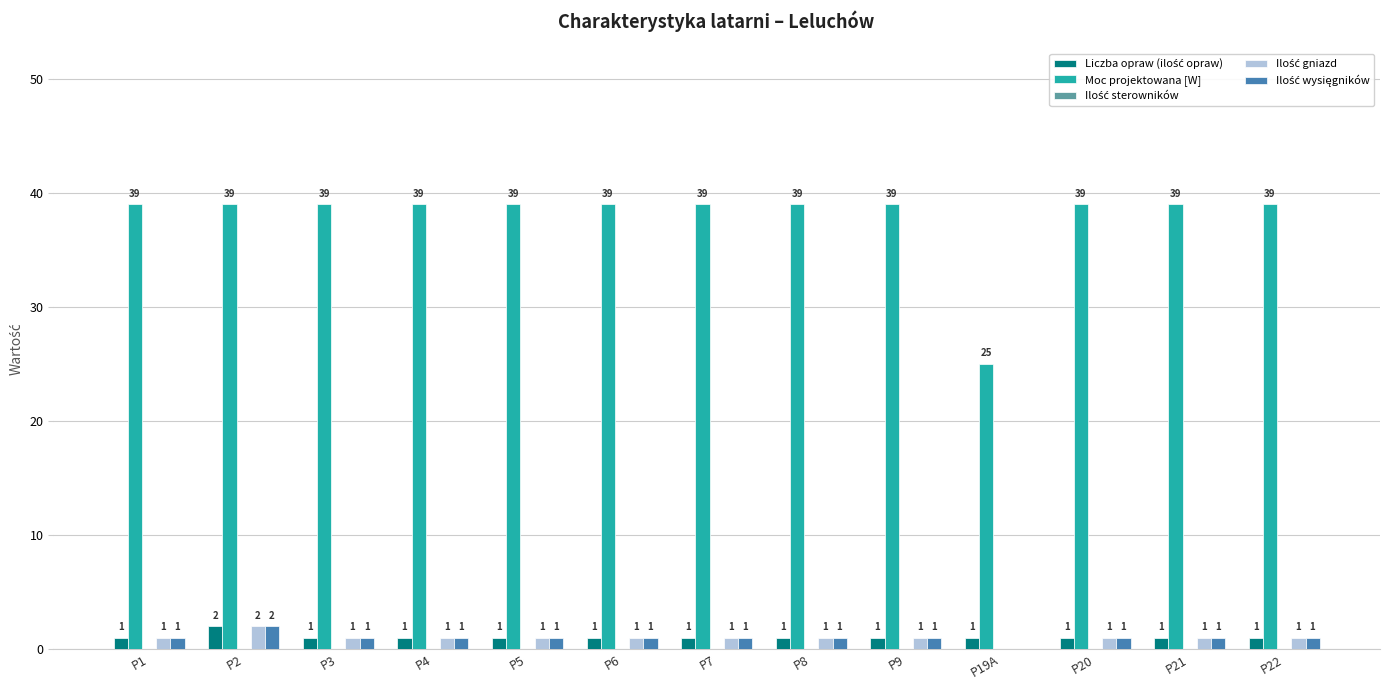

Does the chart contain stacked bars?

No